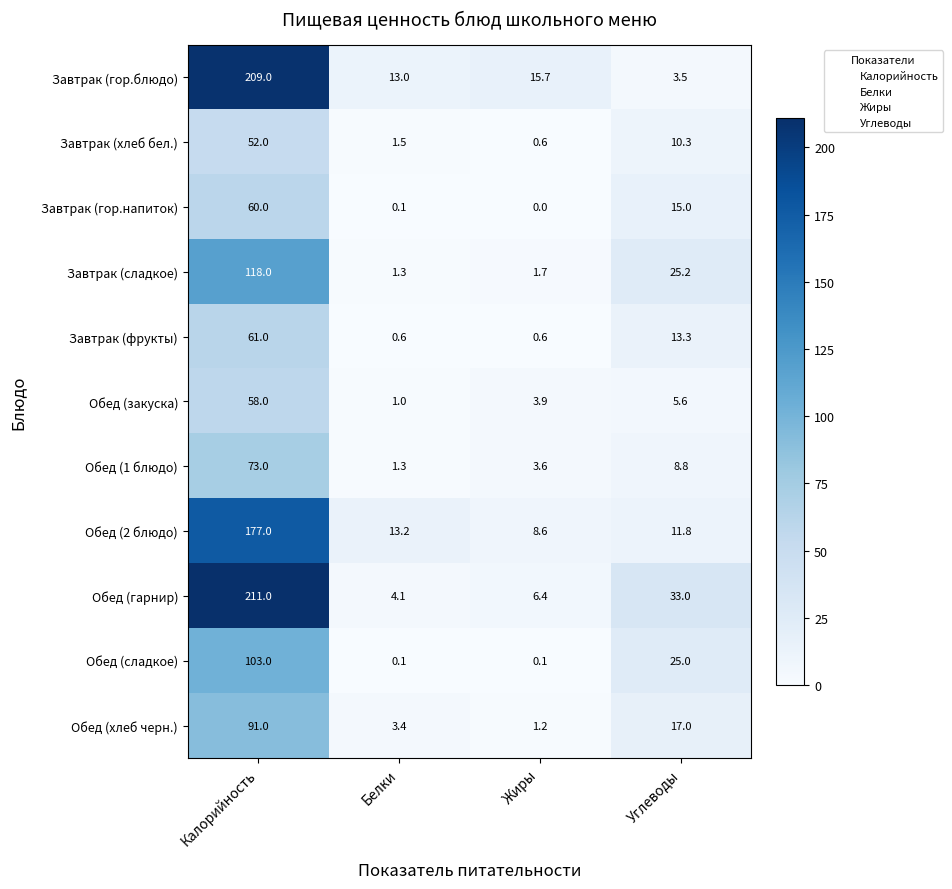

At how many categories does at least one series exceed 167?

1